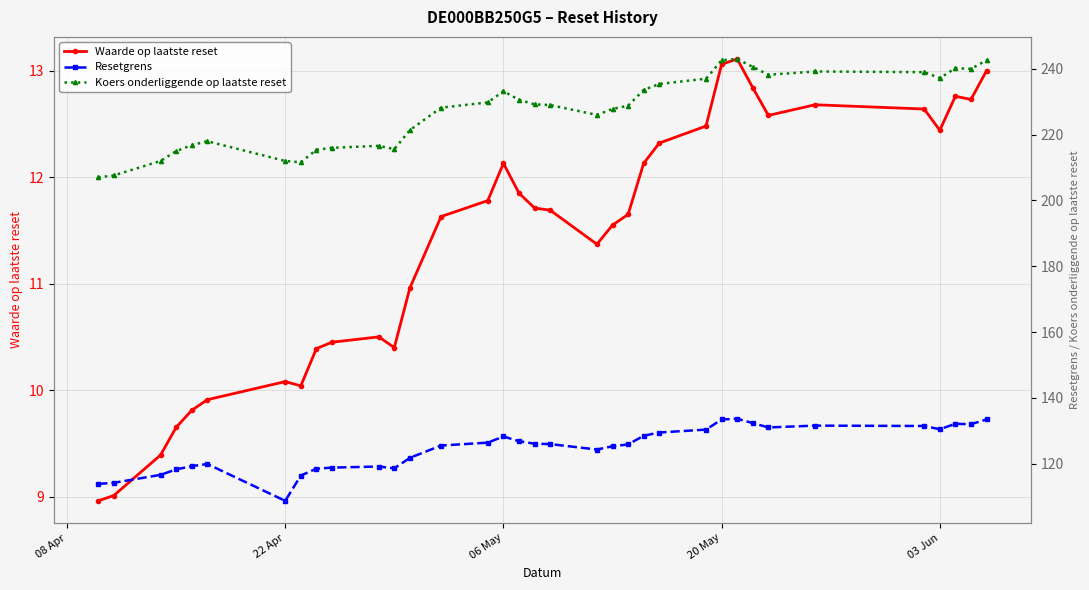

What is the maximum value for Koers onderliggende op laatste reset?

243.0